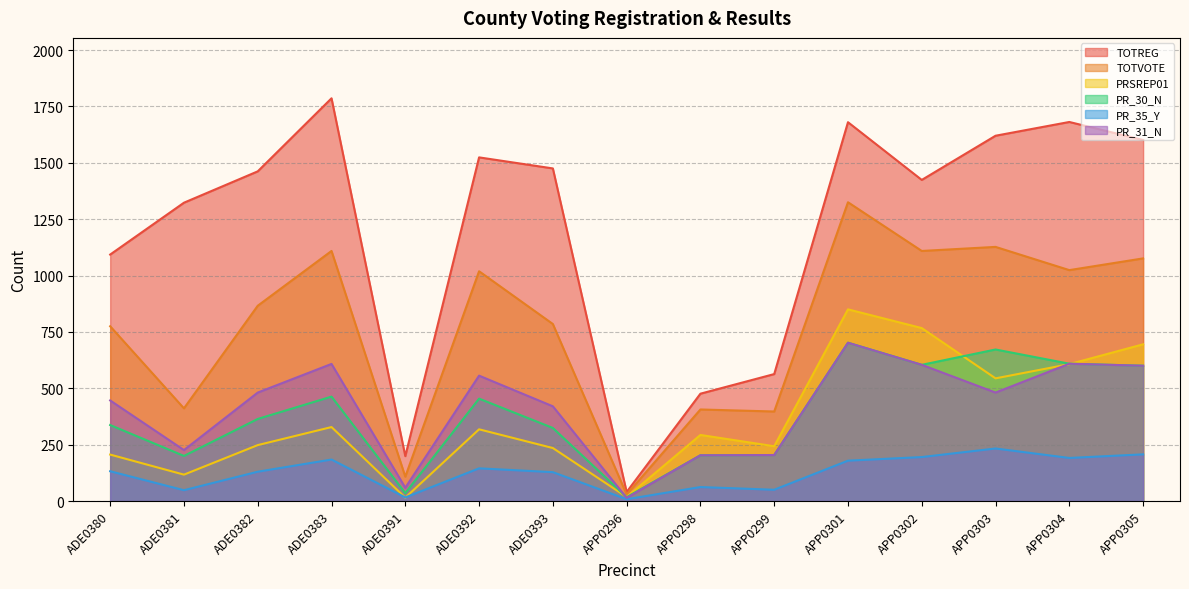

Count the number of categories in the chart.

15